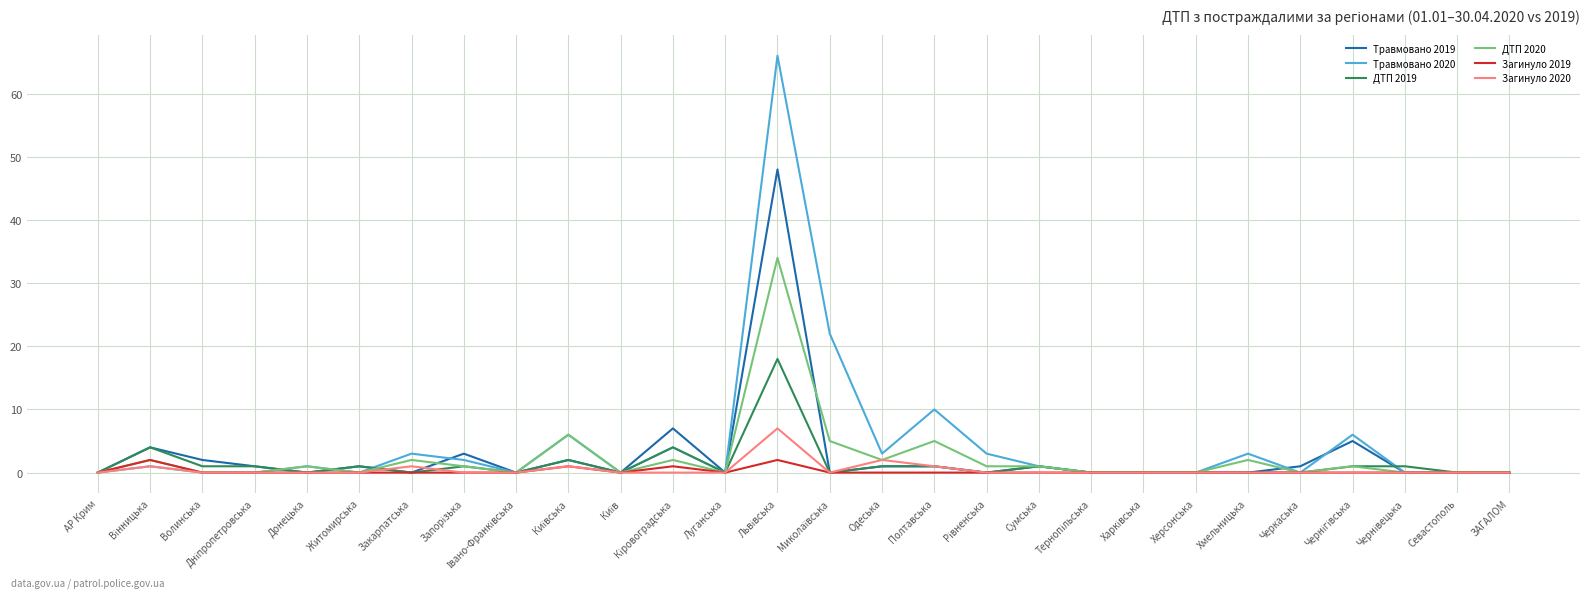

What is the difference between the highest and lowest values at Хмельницька?

3